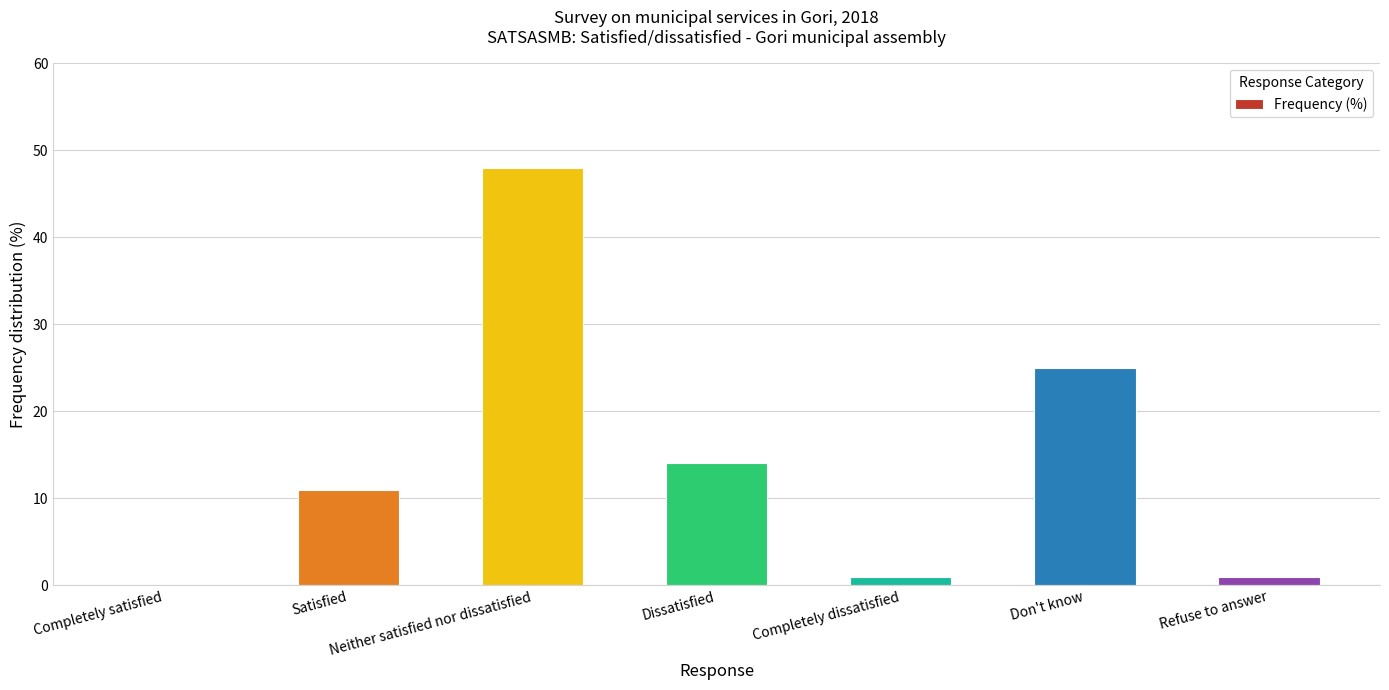

What is the maximum value shown in the chart?

48